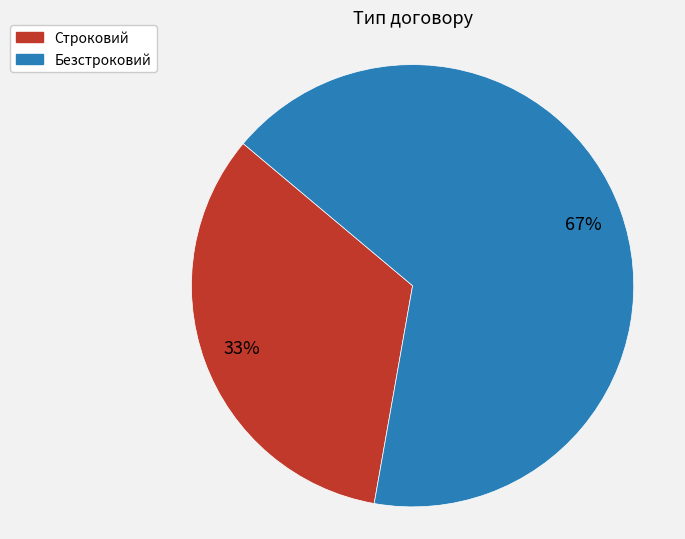

Approximately how many times larger is the value at Безстроковий compared to Строковий?

2.0